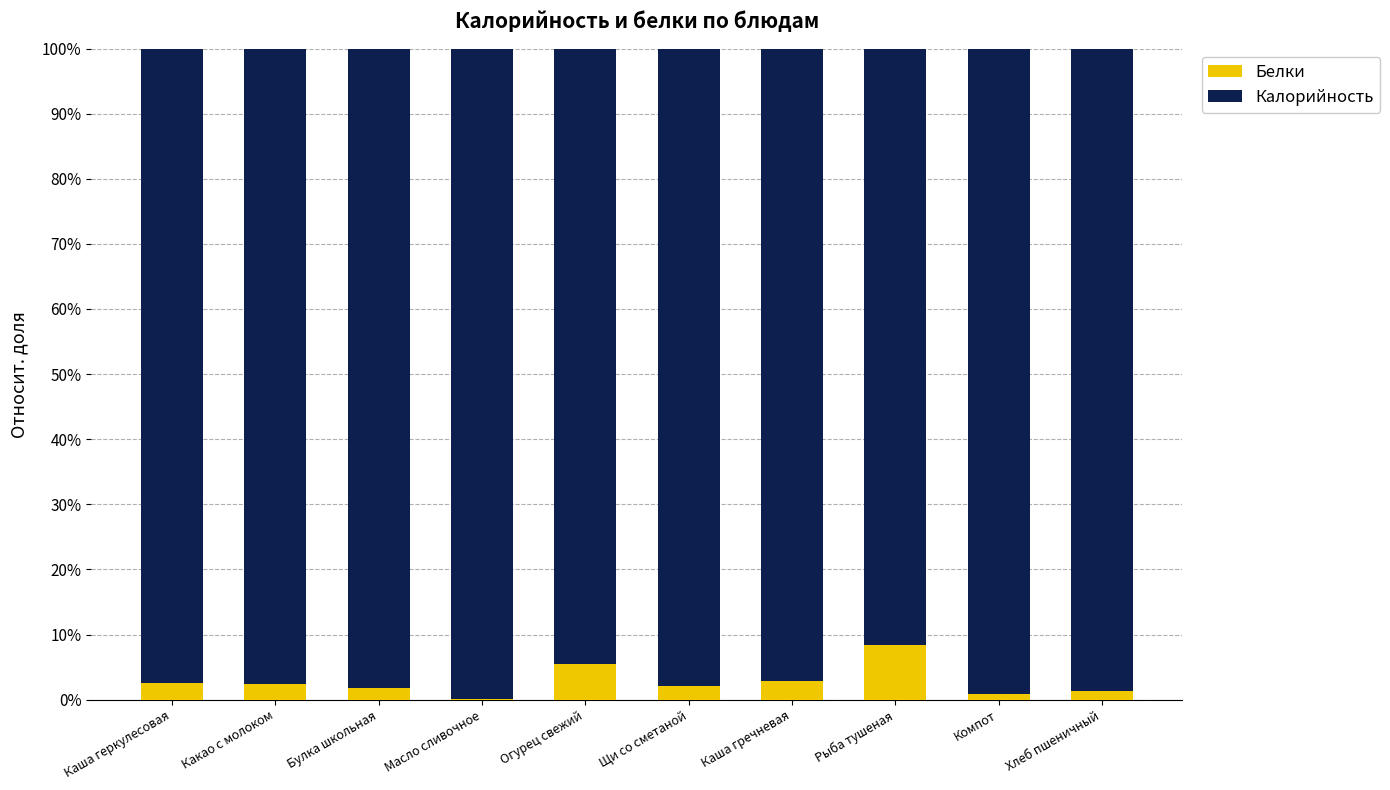

What is the maximum value for Белки?

8.5